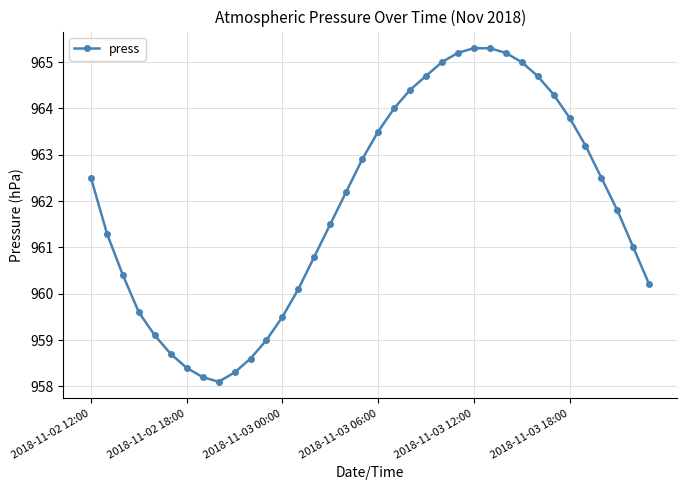

What is the smallest value displayed?

958.1